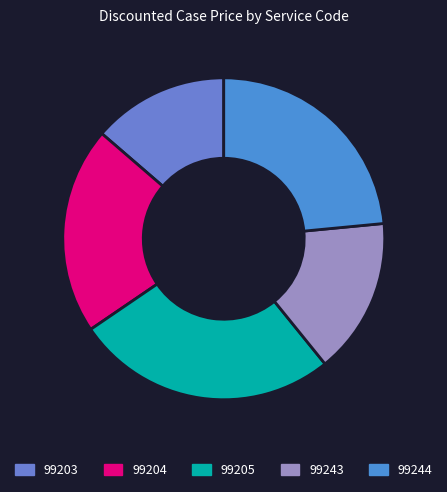

To the nearest percent, what is the difference between the largest and smallest slice percentages?

13%